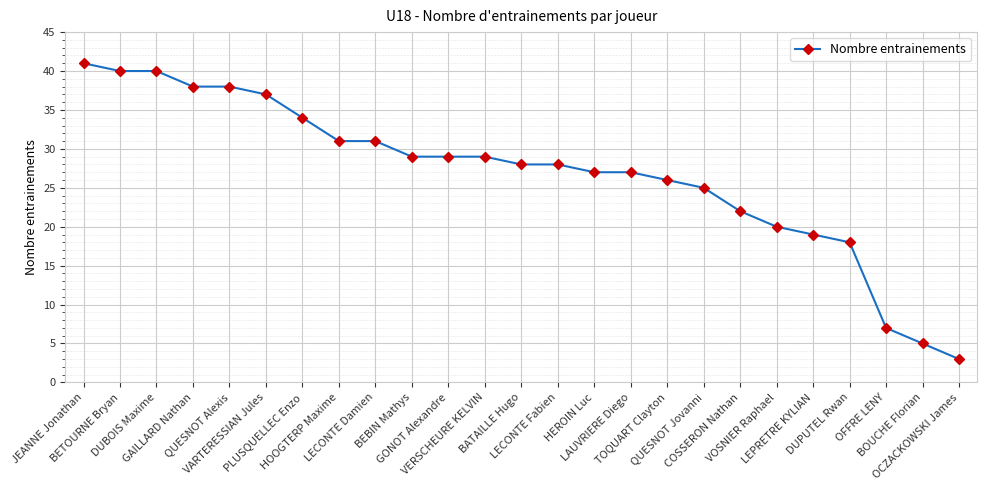

What is the greatest value displayed?

41